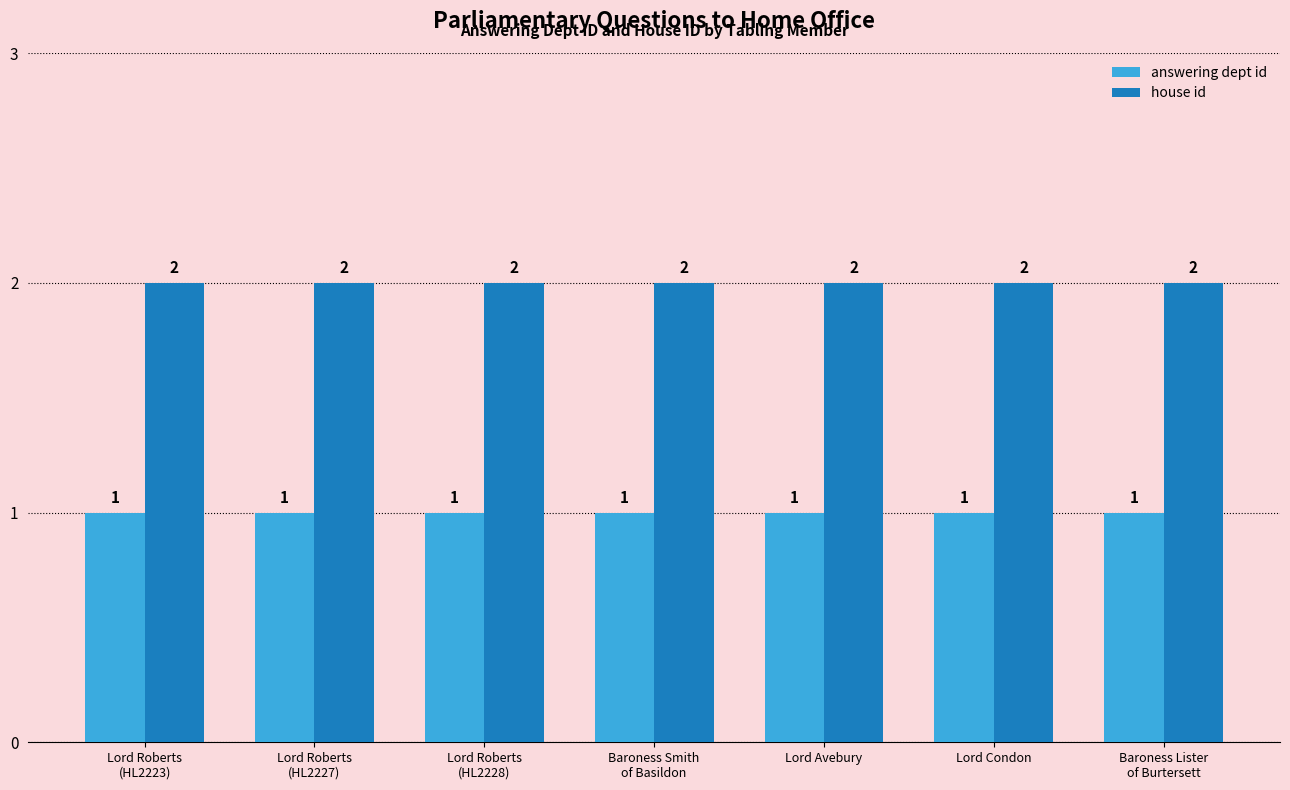

What is the sum of all house id values?

14